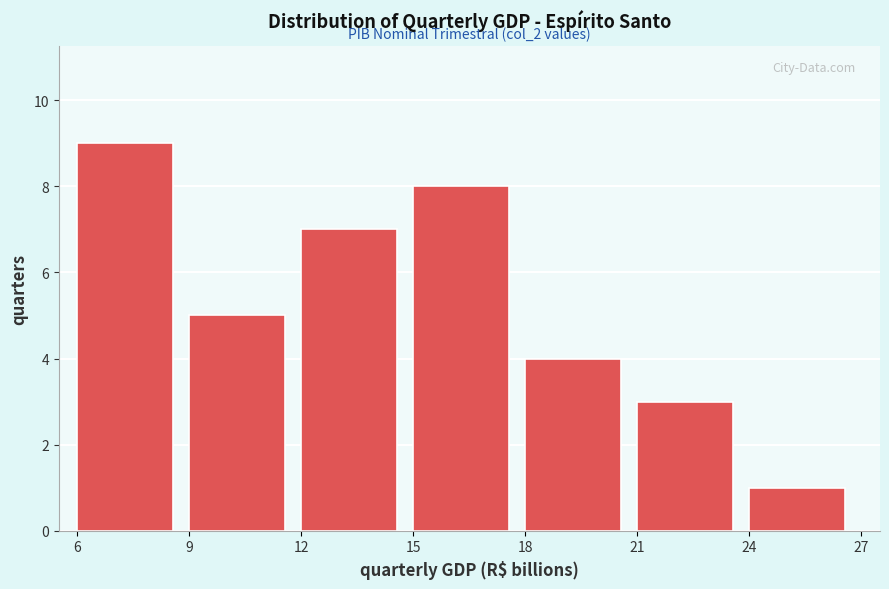

Which range on the x-axis has the tallest bar?

6 to 9